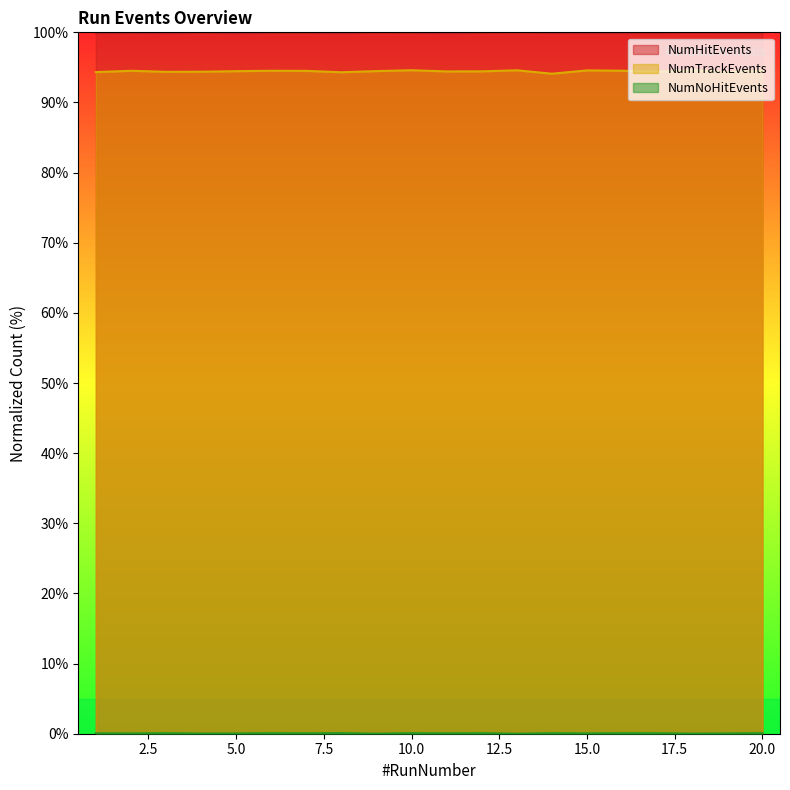

True or false: NumTrackEvents and NumHitEvents intersect in this chart.

False